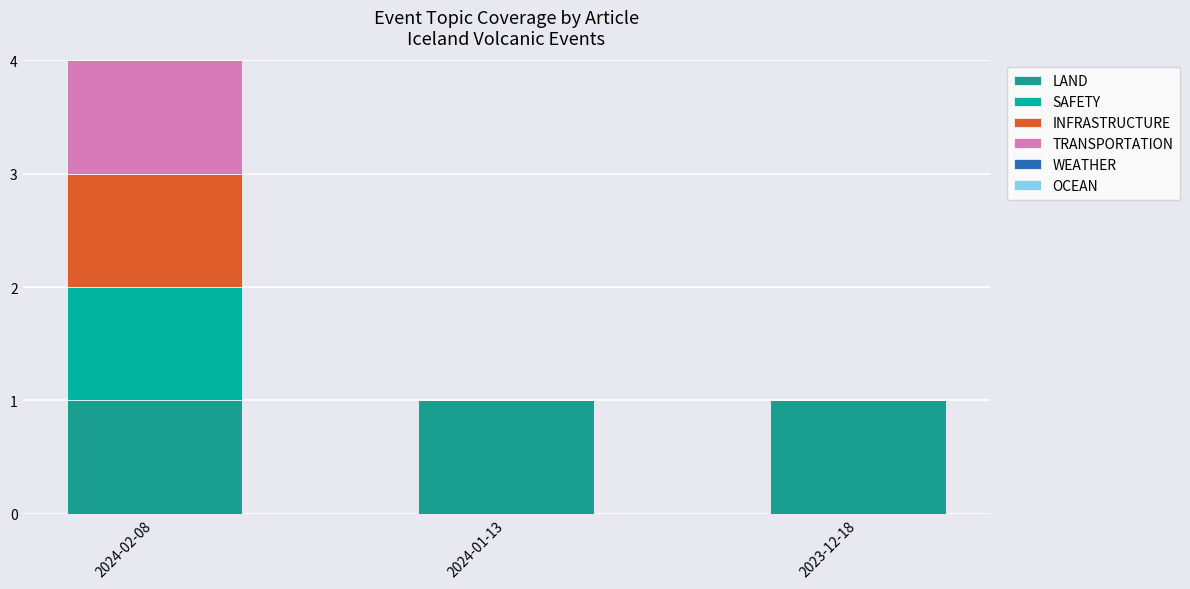

Does the chart contain stacked bars?

Yes